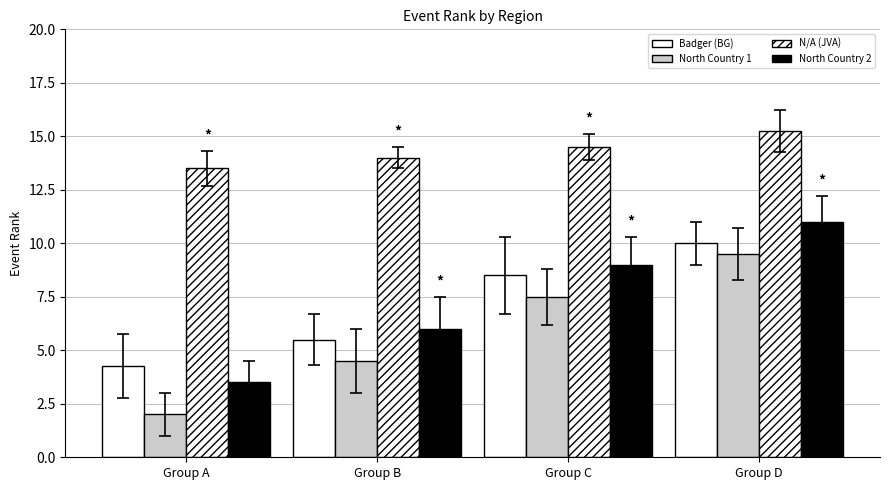

Reading left to right, what are all the values shown in this chart?

Badger (BG): 4.2	5.5	8.5	10.0
North Country 1: 2.0	4.5	7.5	9.5
N/A (JVA): 13.5	14.0	14.5	15.2
North Country 2: 3.5	6.0	9.0	11.0